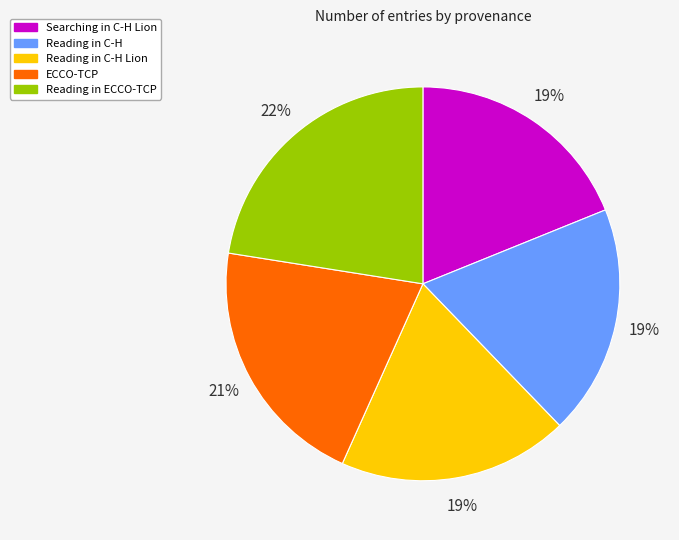

Is there a majority slice in this chart?

No